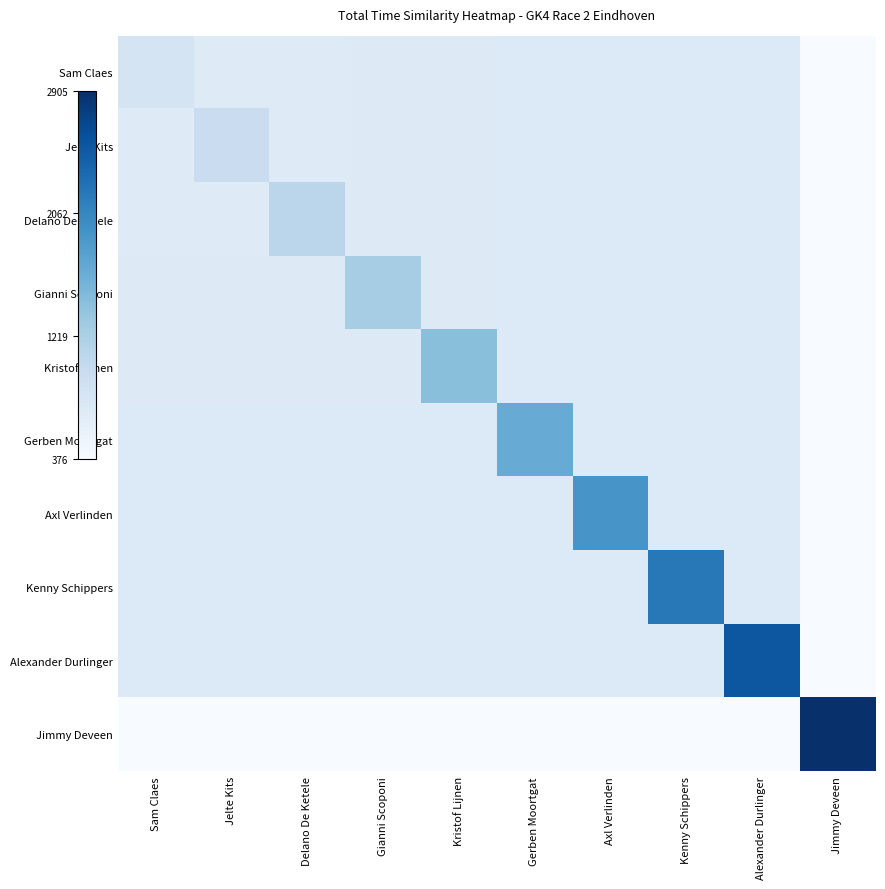

Which series has the widest spread of values?

Jimmy Deveen